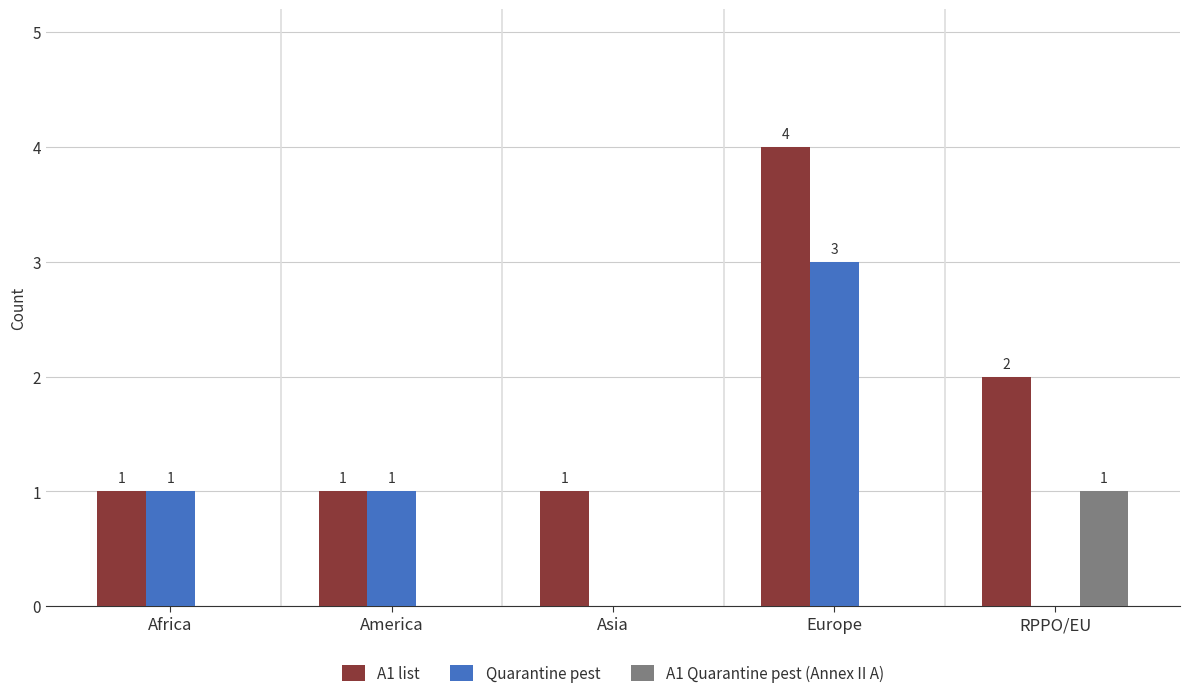

At which category is the sum across all series the highest?

Europe